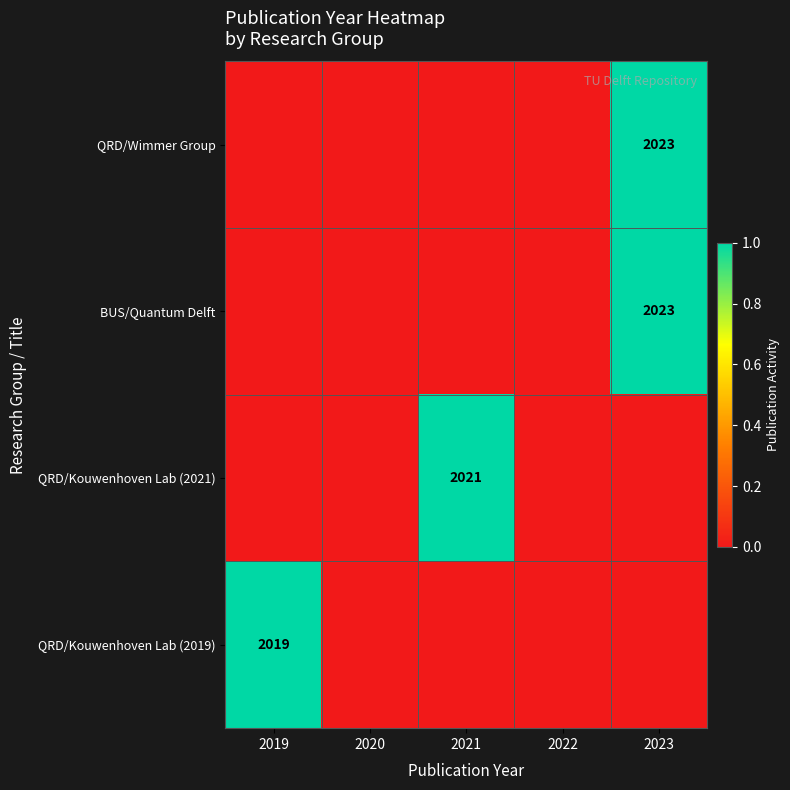

The value of QRD/Kouwenhoven Lab (2019) at 2019 is 2019. True or false?

True